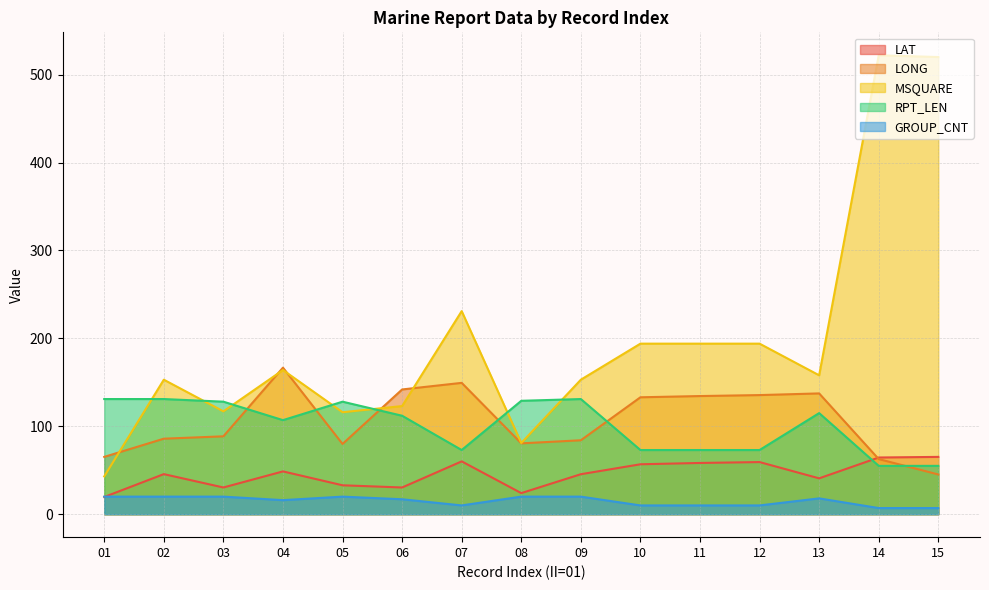

What is the value of the GROUP_CNT point at the 1st from the left?

20.0